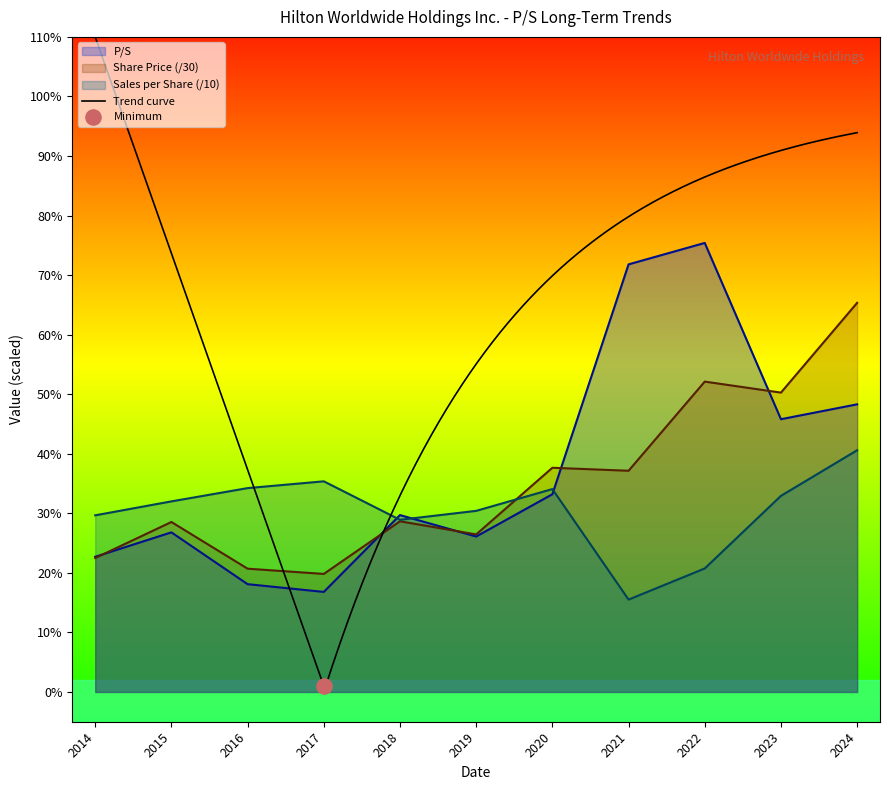

What are all the series names shown in the legend?

P/S, Share Price, Sales per Share